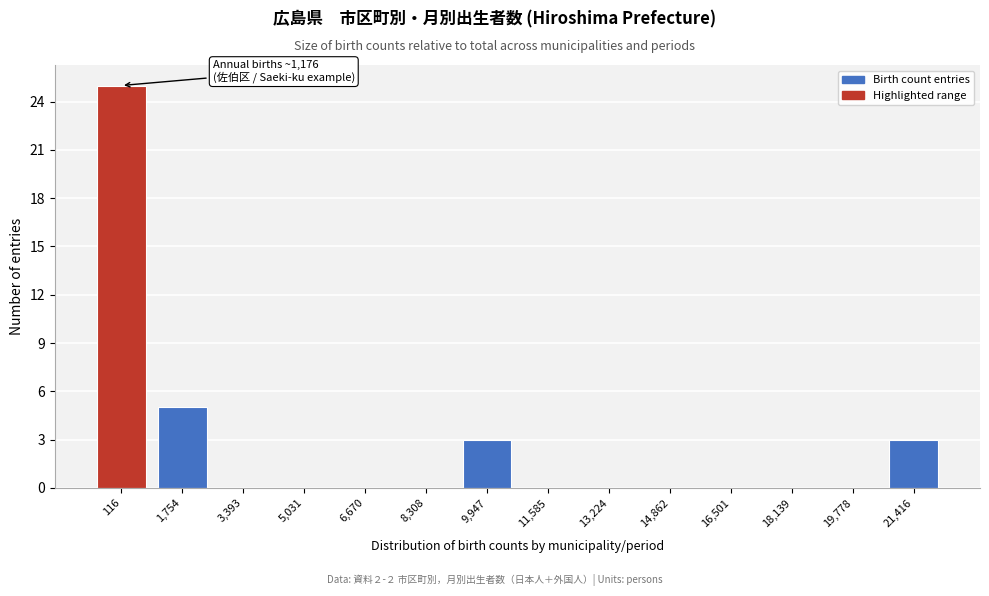

Reading left to right, list all the values displayed in this chart.

116=25	1,754=5	3,393=0	5,031=0	6,670=0	8,308=0	9,947=3	11,585=0	13,224=0	14,862=0	16,501=0	18,139=0	19,778=0	21,416=3